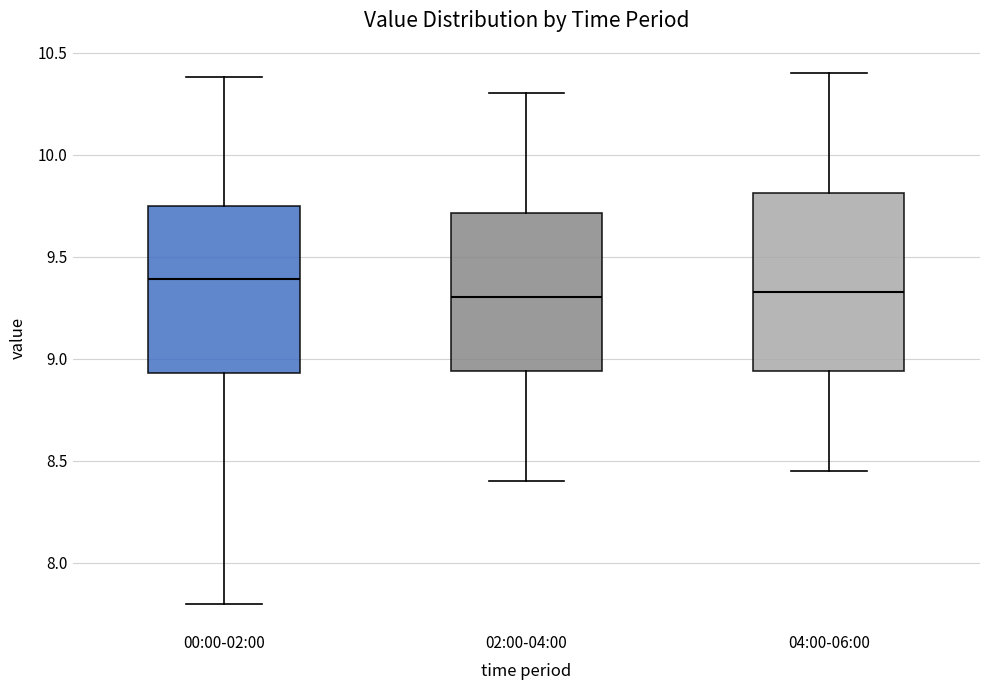

Reading left to right, read every box against the y-axis: the position of its median line, the range the box covers, and the ends of its whiskers. The values are not printed on the chart, so give them approximately, as read against the axis.

00:00-02:00: median 9.40, box 8.95 to 9.75, whiskers 7.80 to 10.40
02:00-04:00: median 9.30, box 8.95 to 9.70, whiskers 8.40 to 10.30
04:00-06:00: median 9.35, box 8.95 to 9.80, whiskers 8.45 to 10.40